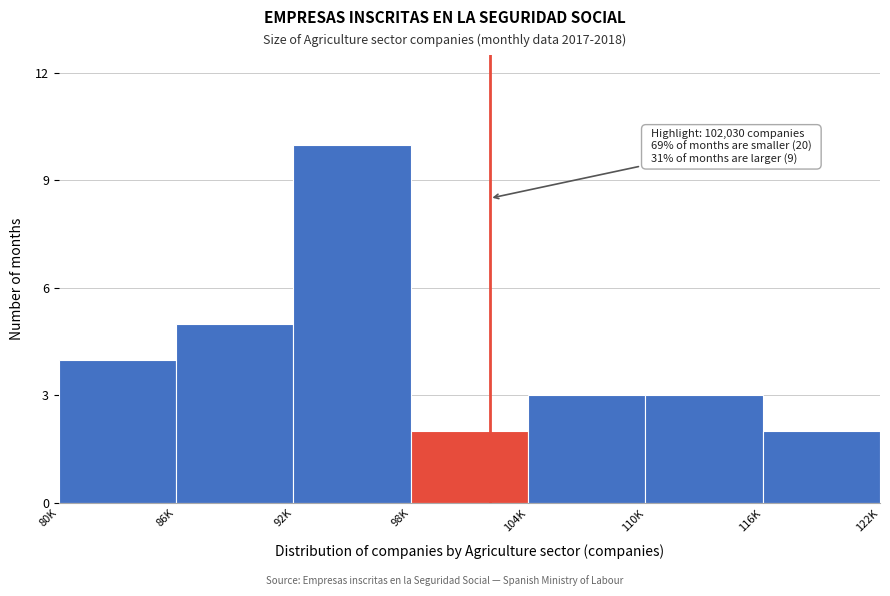

Reading left to right, transcribe all the data shown in this chart.

80K=4	86K=5	92K=10	98K=2	104K=3	110K=3	116K=2